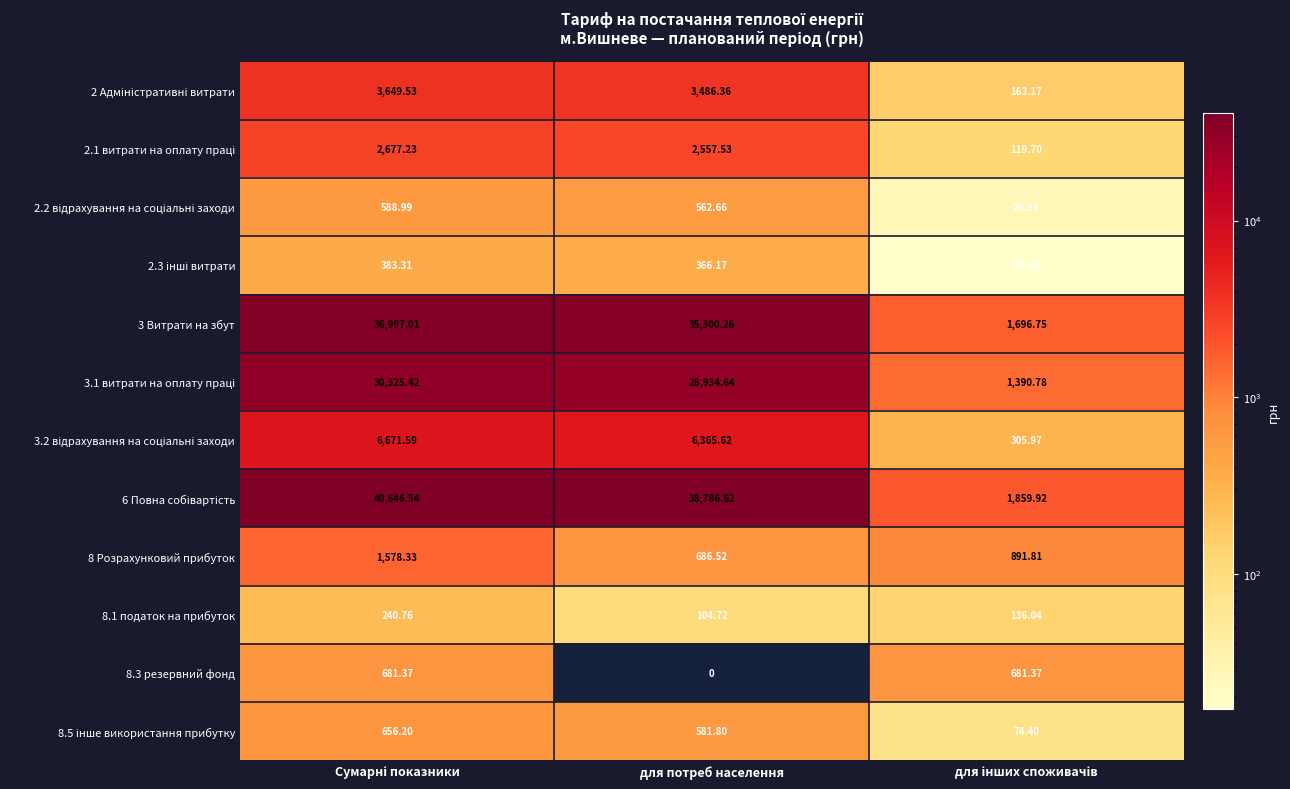

At which label is 8.3 резервний фонд closest to 340?

для потреб населення